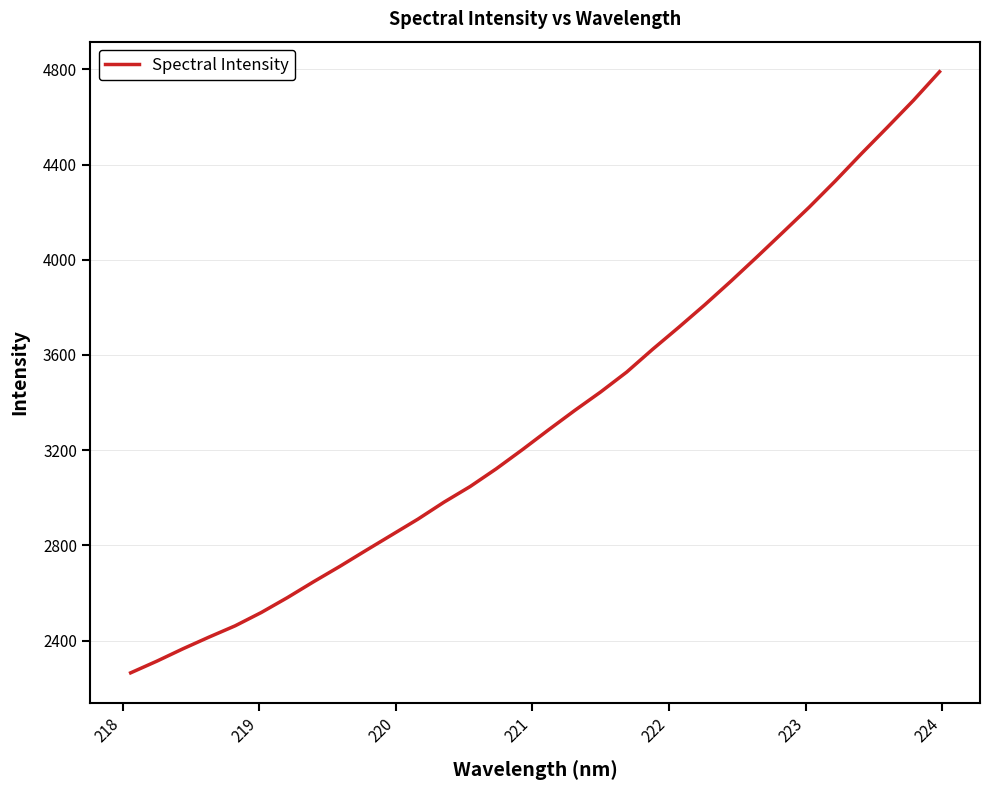

What is the maximum value shown in the chart?

4790.1